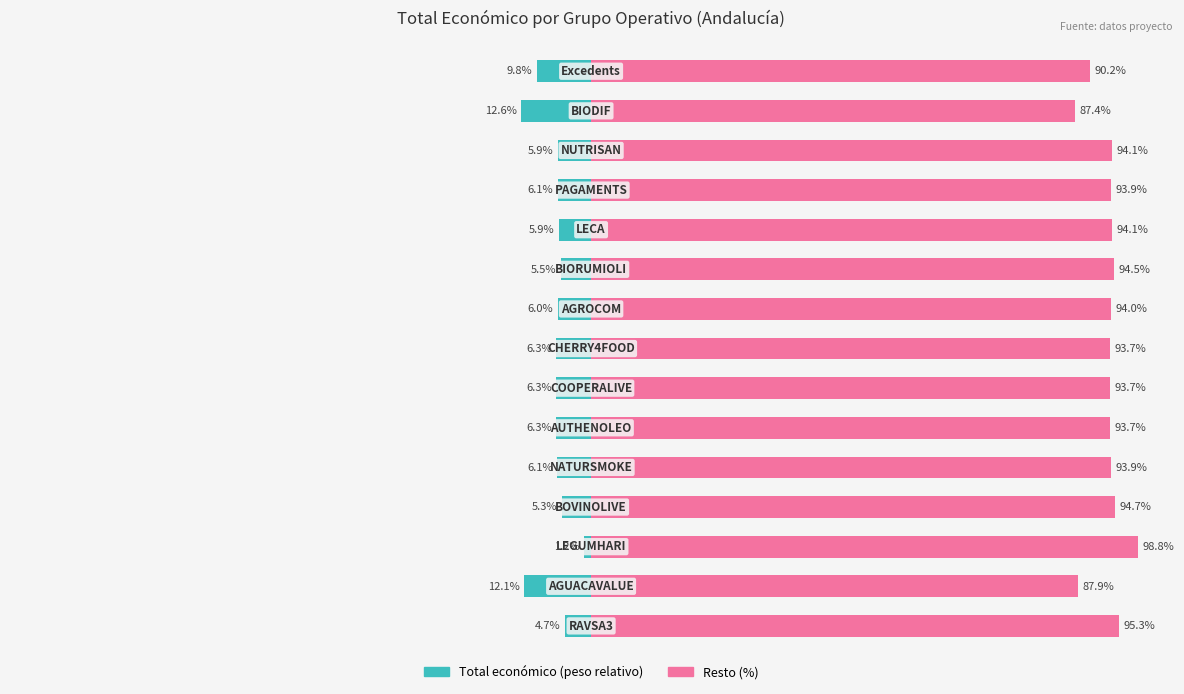

What is the difference between the maximum and minimum values in the Total económico (izq.) series?

11.4